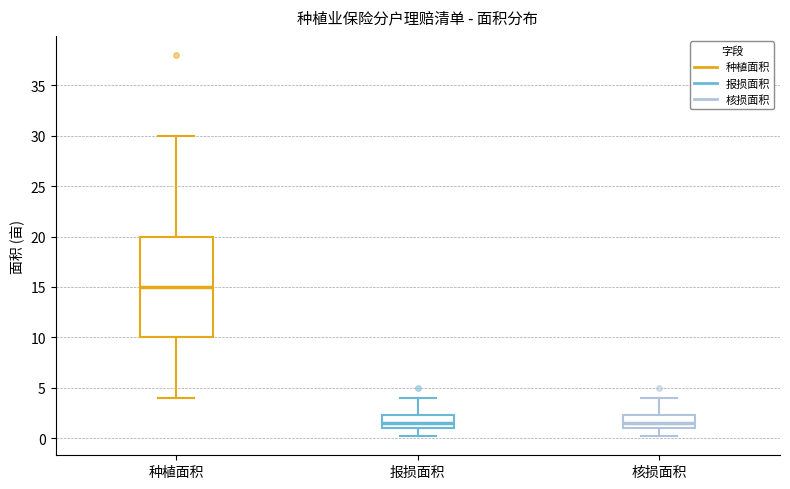

Reading left to right, transcribe this box plot: for each box, give where its median line is, the range the box spans, and where its two whiskers end, as read against the y-axis. The values are not printed on the chart, so give them approximately, as read against the axis.

种植面积: median 15.0, box 10.0 to 20.0, whiskers 4.0 to 30.0
报损面积: median 1.5, box 1.0 to 2.5, whiskers 0.0 to 4.0
核损面积: median 1.5, box 1.0 to 2.5, whiskers 0.0 to 4.0